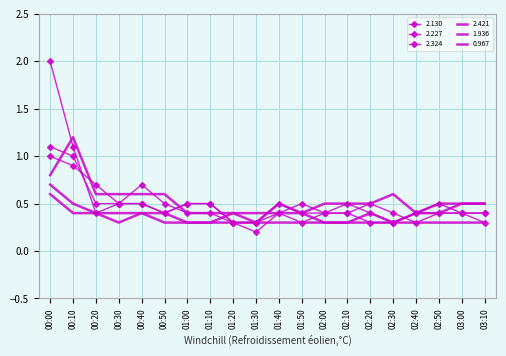

At how many categories does at least one series exceed 1?

2